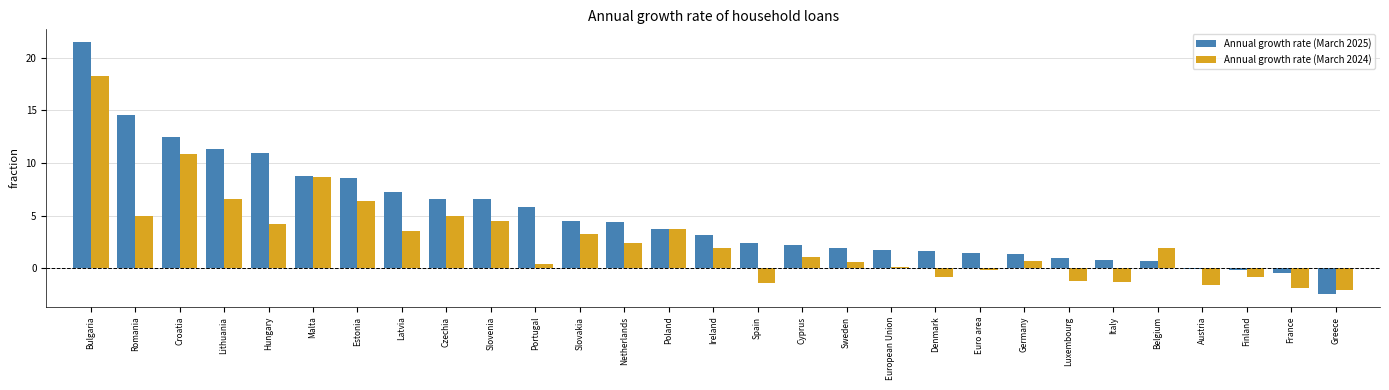

What is the sum of all Annual growth rate (March 2025) values?

141.8